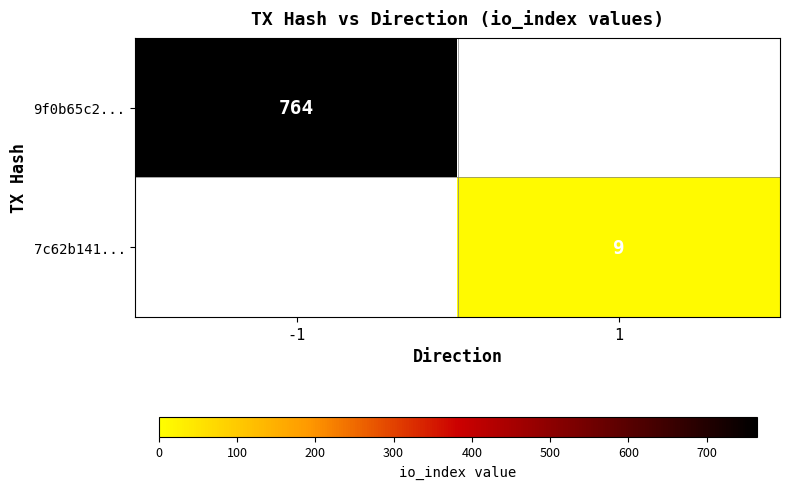

True or false: 9f0b65c2... has a value of 996 at -1.

False